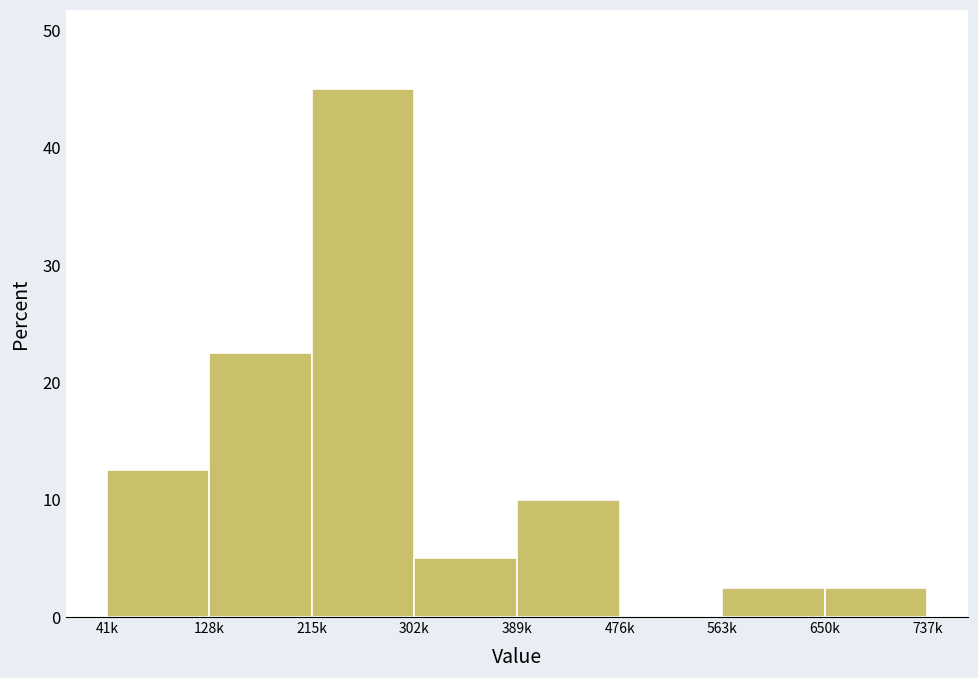

Reading left to right, transcribe all the data shown in this chart.

41k=12.5	128k=22.5	215k=45.0	302k=5.0	389k=10.0	476k=0.0	563k=2.5	650k=2.5